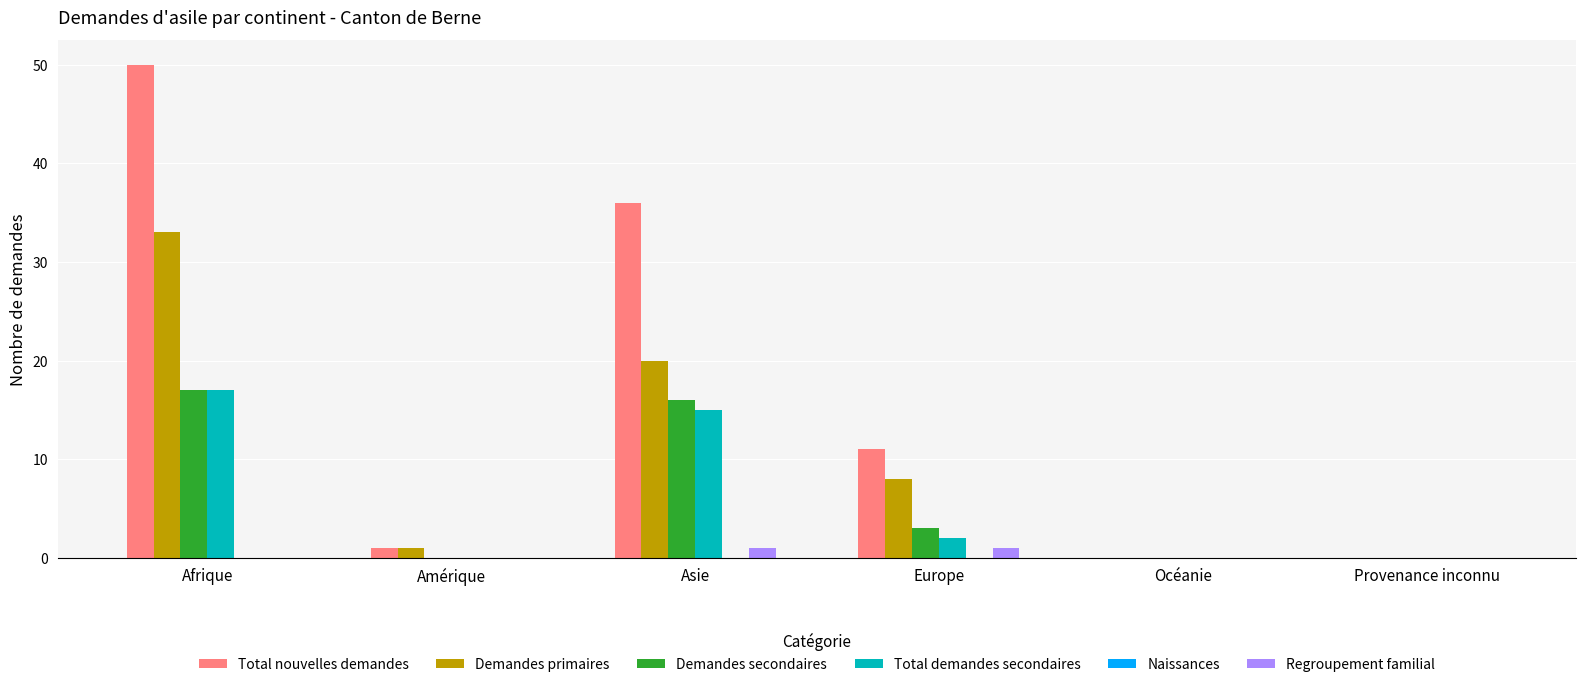

What is the spread (max minus min) of values at Afrique?

50